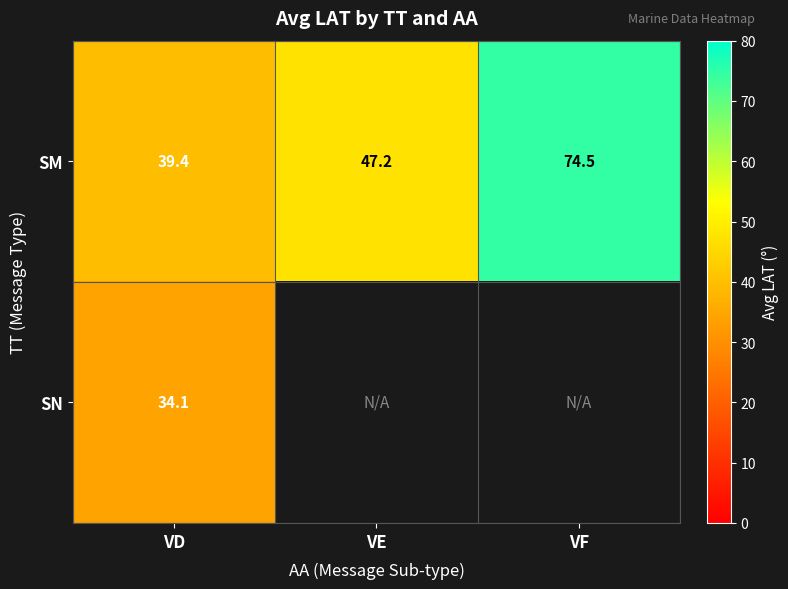

List the labels in order of SM value, largest first.

VF, VE, VD